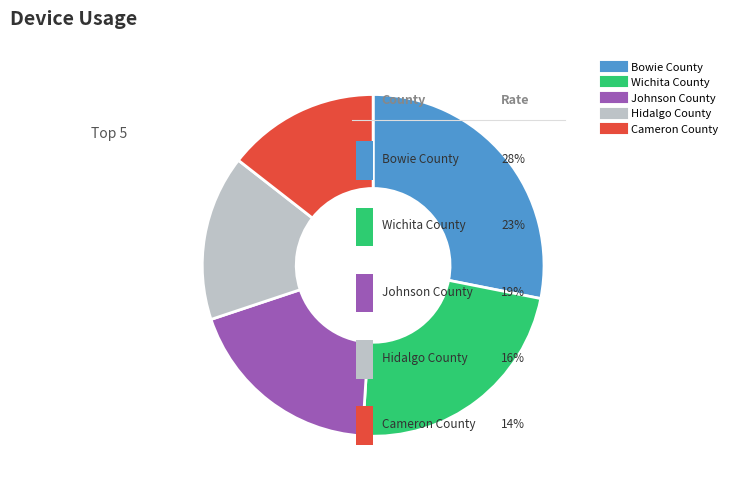

Is there any slice that represents more than half of the pie?

No